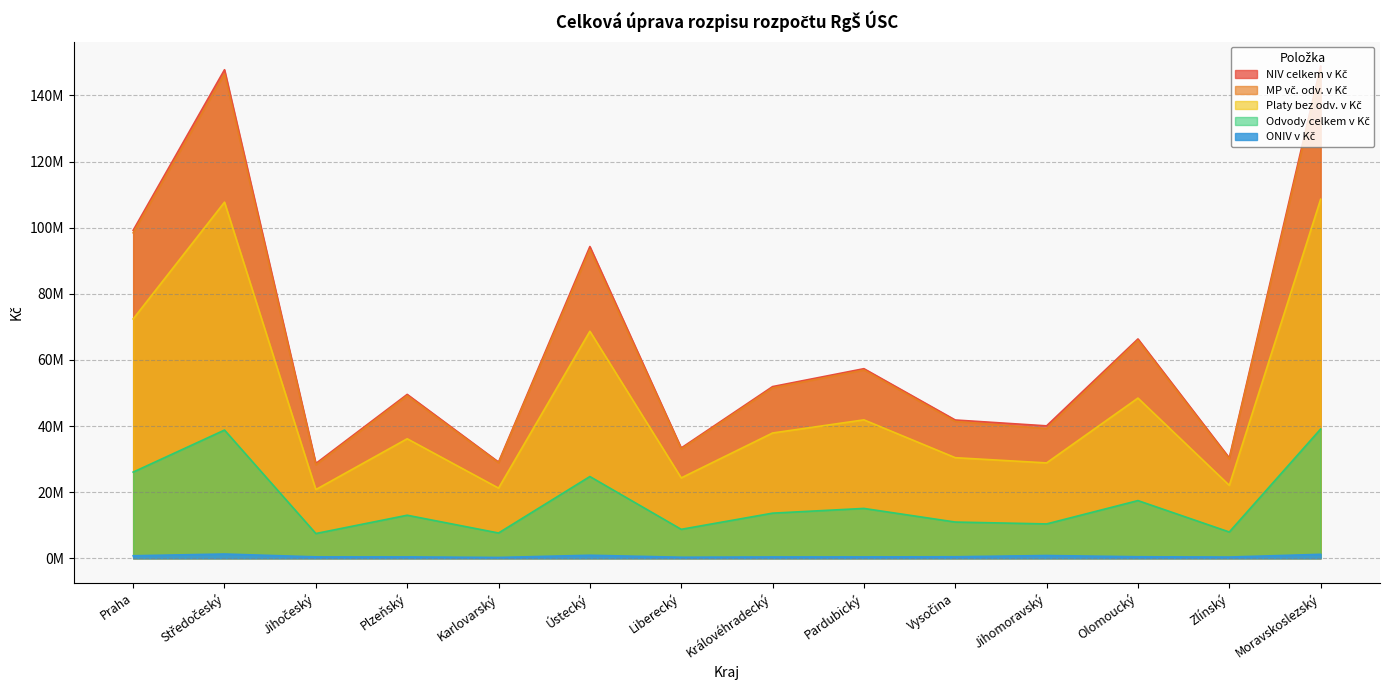

Which series has the largest range (max minus min)?

NIV celkem v Kč